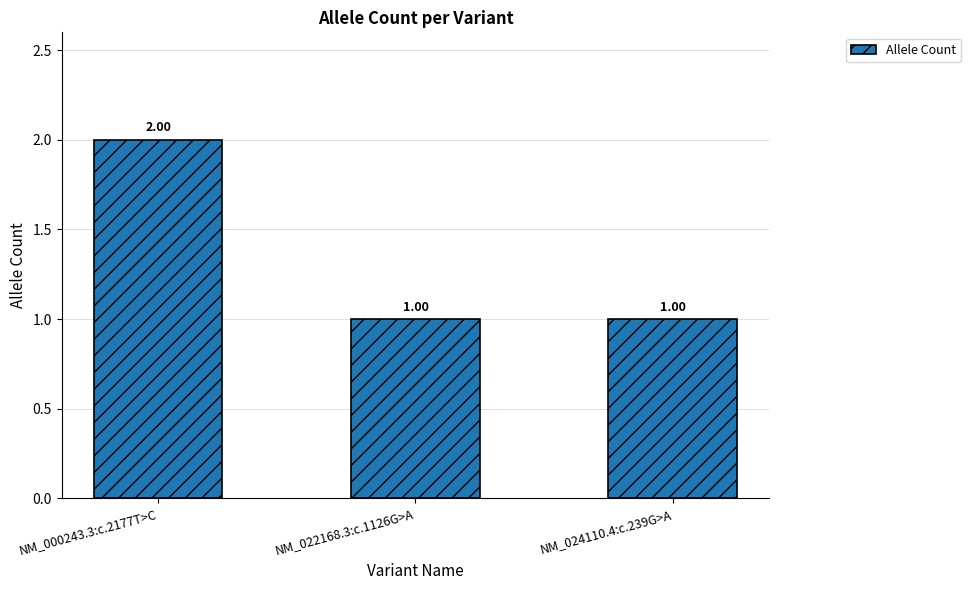

How many series are shown in this chart?

1